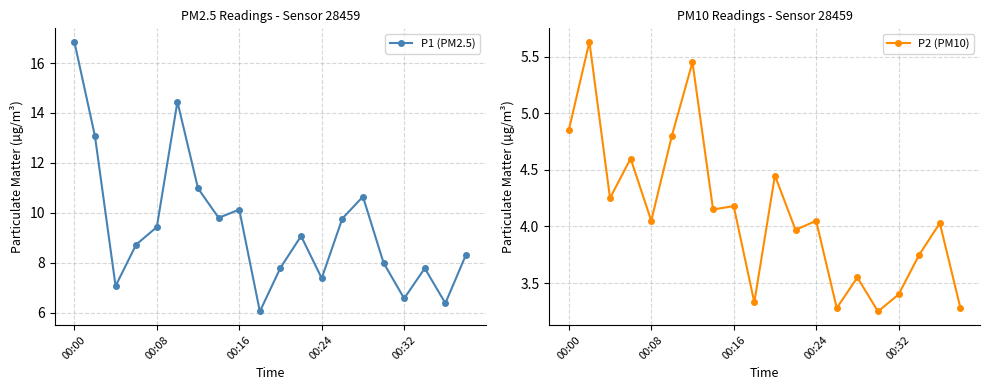

What is the maximum value for P1 (PM2.5)?

16.9